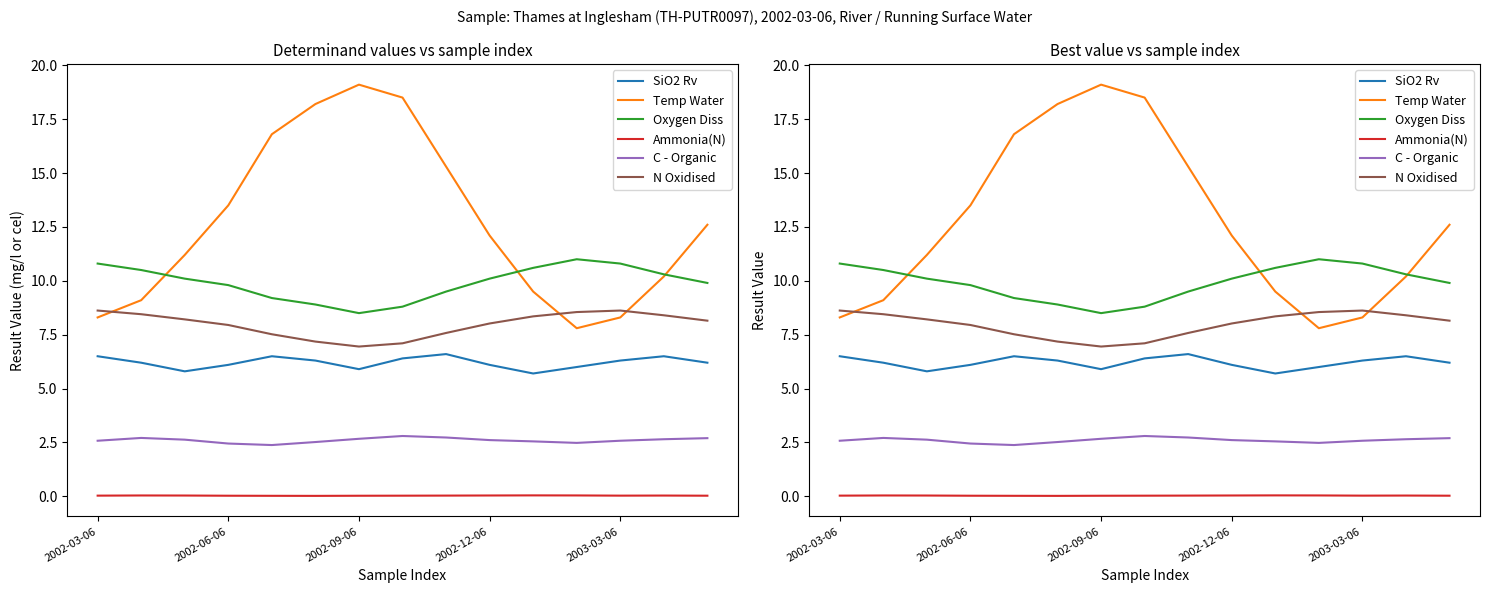

At how many categories does at least one series exceed 3?

15